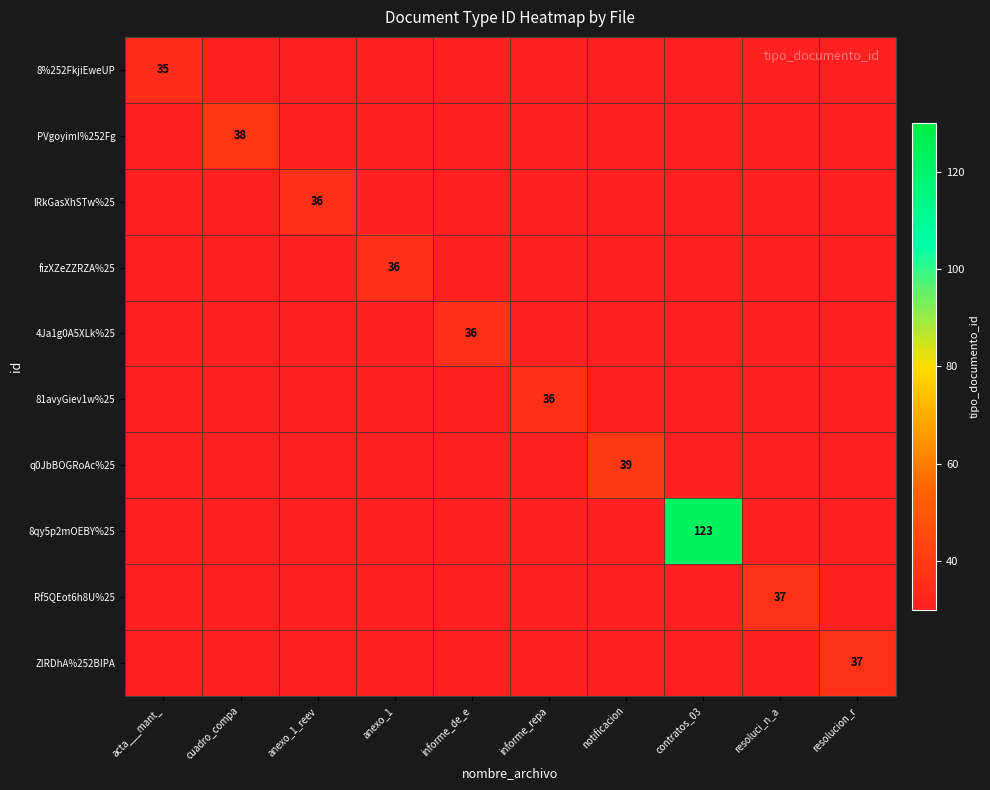

What is the total value across all series at acta___mant_?

35